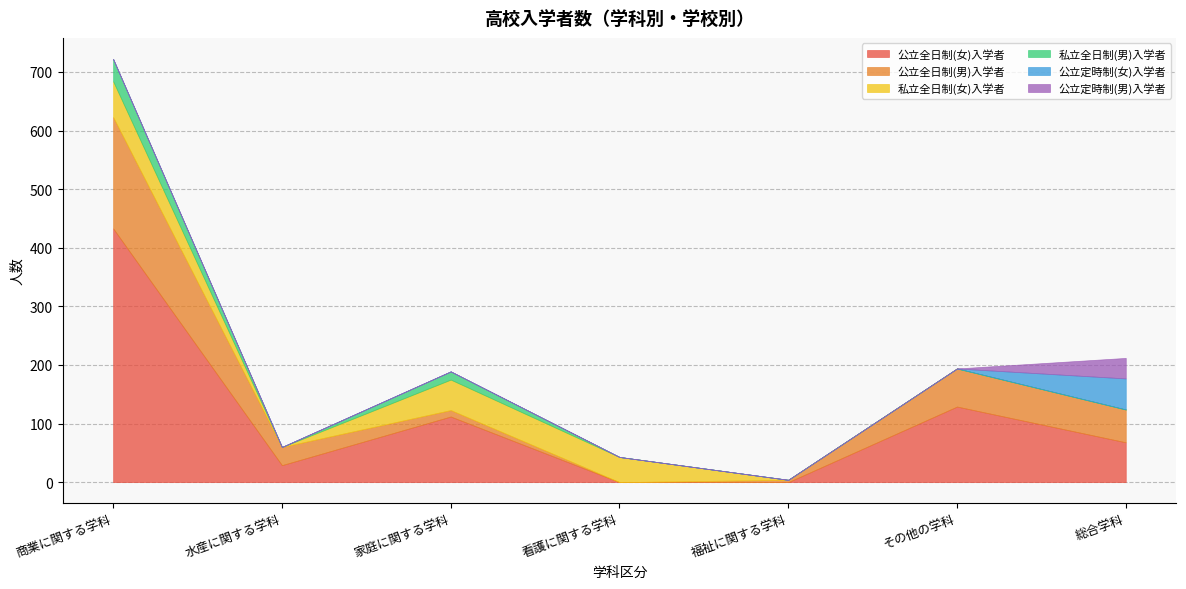

Reading right to left, list all the values displayed in this chart.

公立全日制(女)入学者: 総合学科=68	その他の学科=129	福祉に関する学科=0	看護に関する学科=0	家庭に関する学科=112	水産に関する学科=29	商業に関する学科=433
公立全日制(男)入学者: 総合学科=56	その他の学科=65	福祉に関する学科=4	看護に関する学科=0	家庭に関する学科=11	水産に関する学科=31	商業に関する学科=190
私立全日制(女)入学者: 総合学科=0	その他の学科=0	福祉に関する学科=0	看護に関する学科=43	家庭に関する学科=52	水産に関する学科=0	商業に関する学科=61
私立全日制(男)入学者: 総合学科=0	その他の学科=0	福祉に関する学科=0	看護に関する学科=0	家庭に関する学科=14	水産に関する学科=0	商業に関する学科=38
公立定時制(女)入学者: 総合学科=53	その他の学科=0	福祉に関する学科=0	看護に関する学科=0	家庭に関する学科=0	水産に関する学科=0	商業に関する学科=0
公立定時制(男)入学者: 総合学科=35	その他の学科=0	福祉に関する学科=0	看護に関する学科=0	家庭に関する学科=0	水産に関する学科=0	商業に関する学科=0